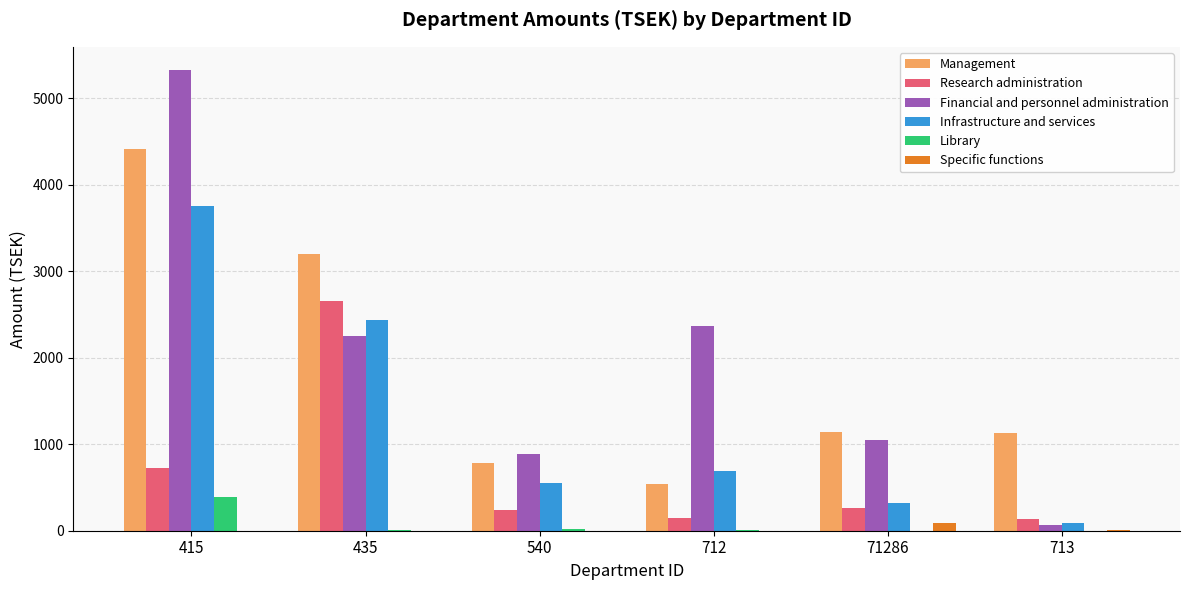

The value of Specific functions at 435 is 0. True or false?

True